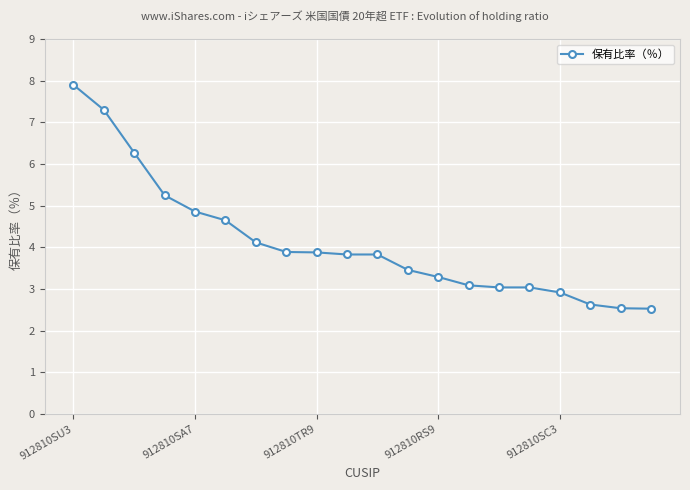

What is the difference between the second highest and minimum values?

4.8